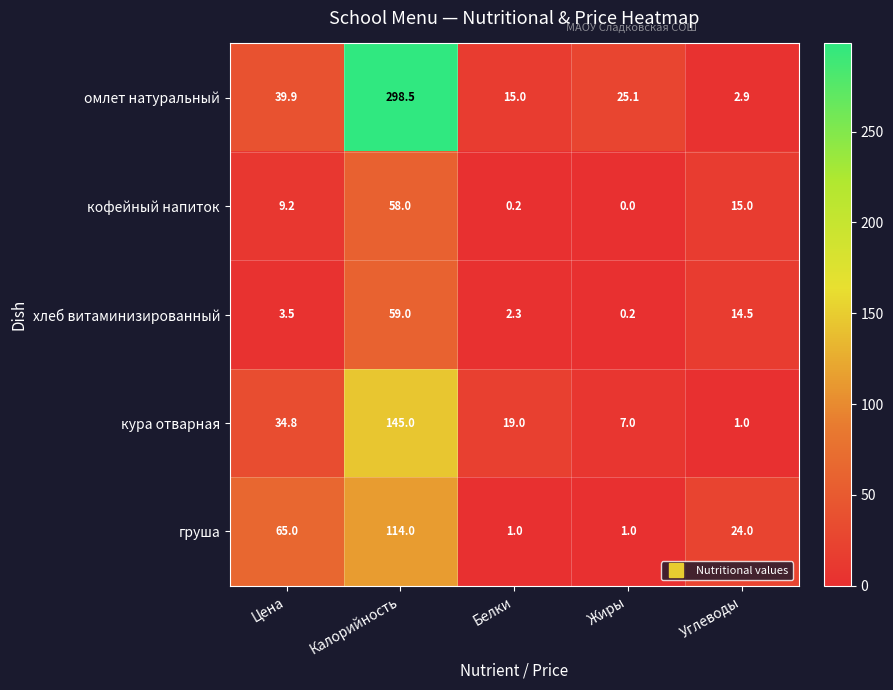

What is the average value of the кофейный напиток series?

16.5